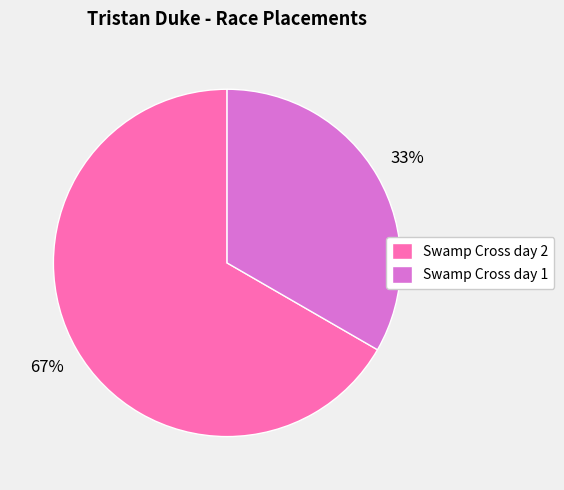

Do Swamp Cross day 2 and Swamp Cross day 1 together represent more than half of the pie?

Yes